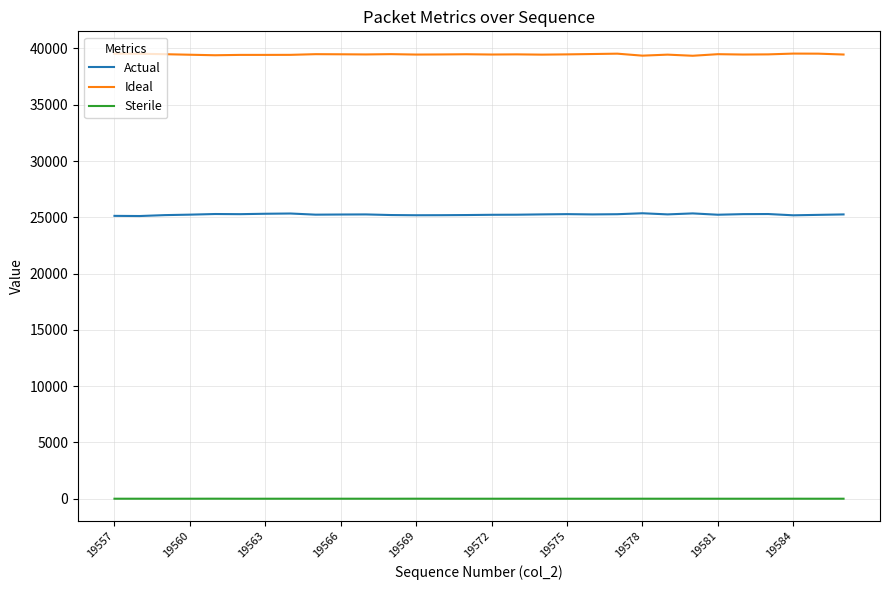

List the series in order of their peak value, highest first.

Ideal, Actual, Sterile